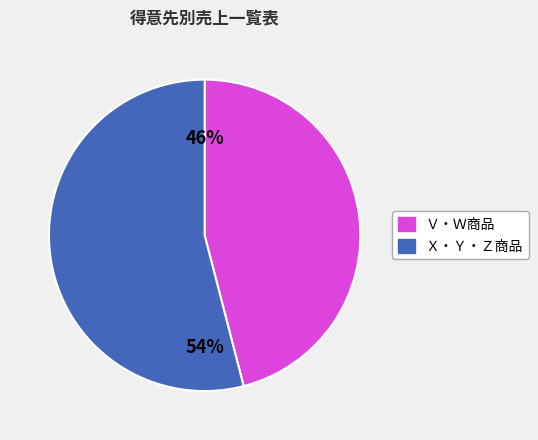

Is there a majority slice in this chart?

Yes